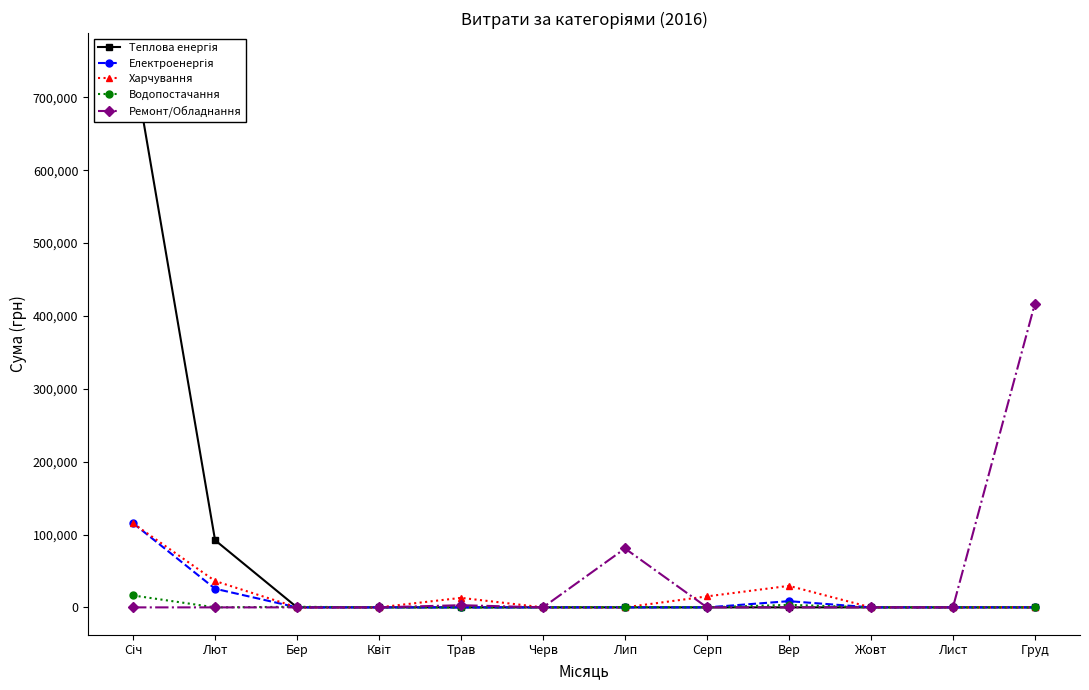

The Водопостачання series shows 361.8 at Лип. True or false?

True